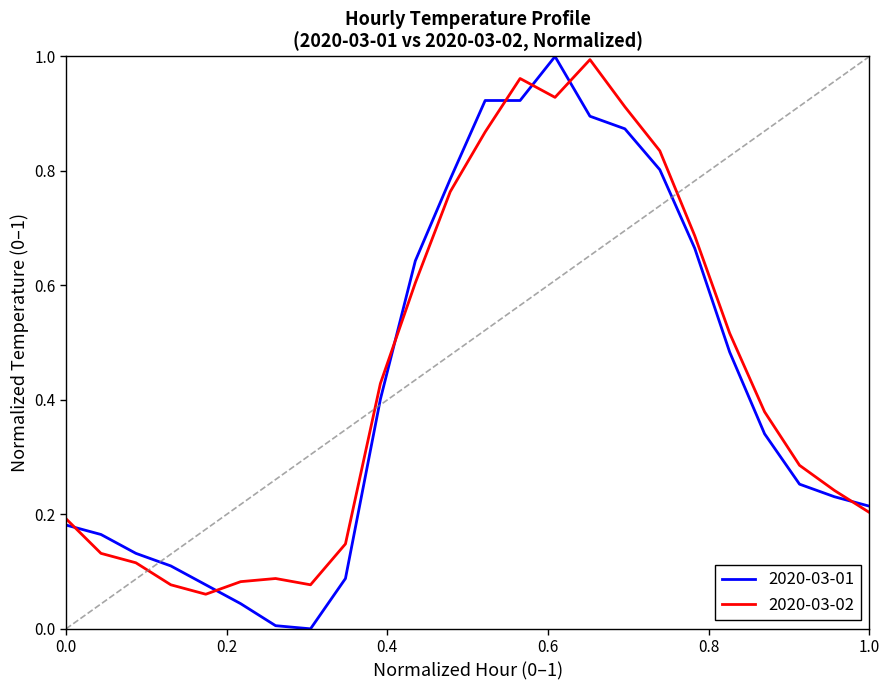

Which series has the largest range (max minus min)?

2020-03-01